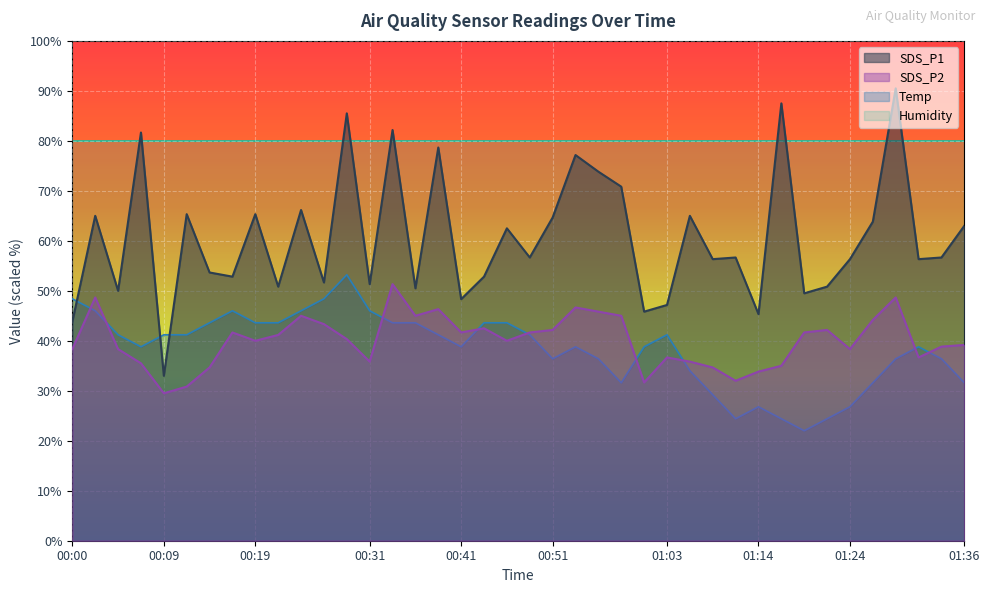

At which category does SDS_P1 reach its first local peak?

00:02